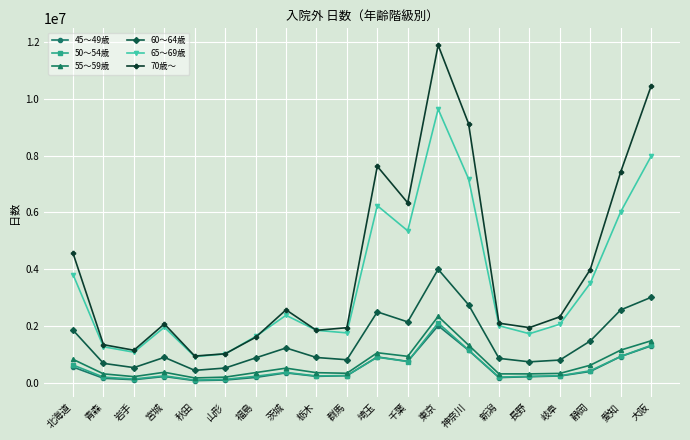

True or false: 60～64歳 and 55～59歳 cross at least once.

False